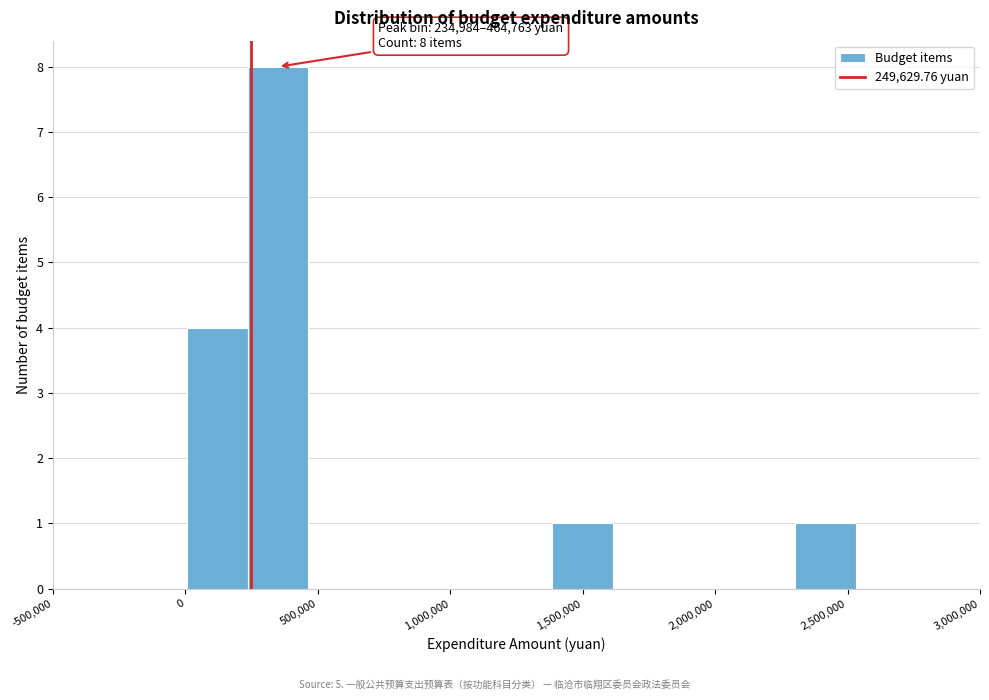

Which range on the x-axis has the tallest bar?

250000 to 450000